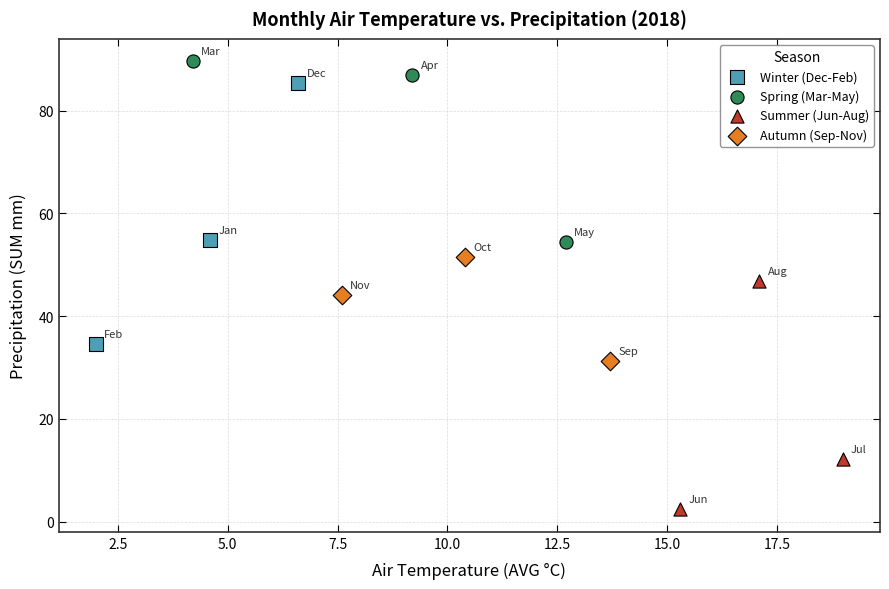

What are all the series names shown in the legend?

Winter (Dec-Feb), Spring (Mar-May), Summer (Jun-Aug), Autumn (Sep-Nov)